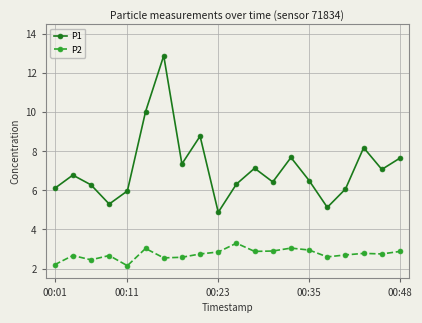

Does the chart have visible grid lines?

Yes